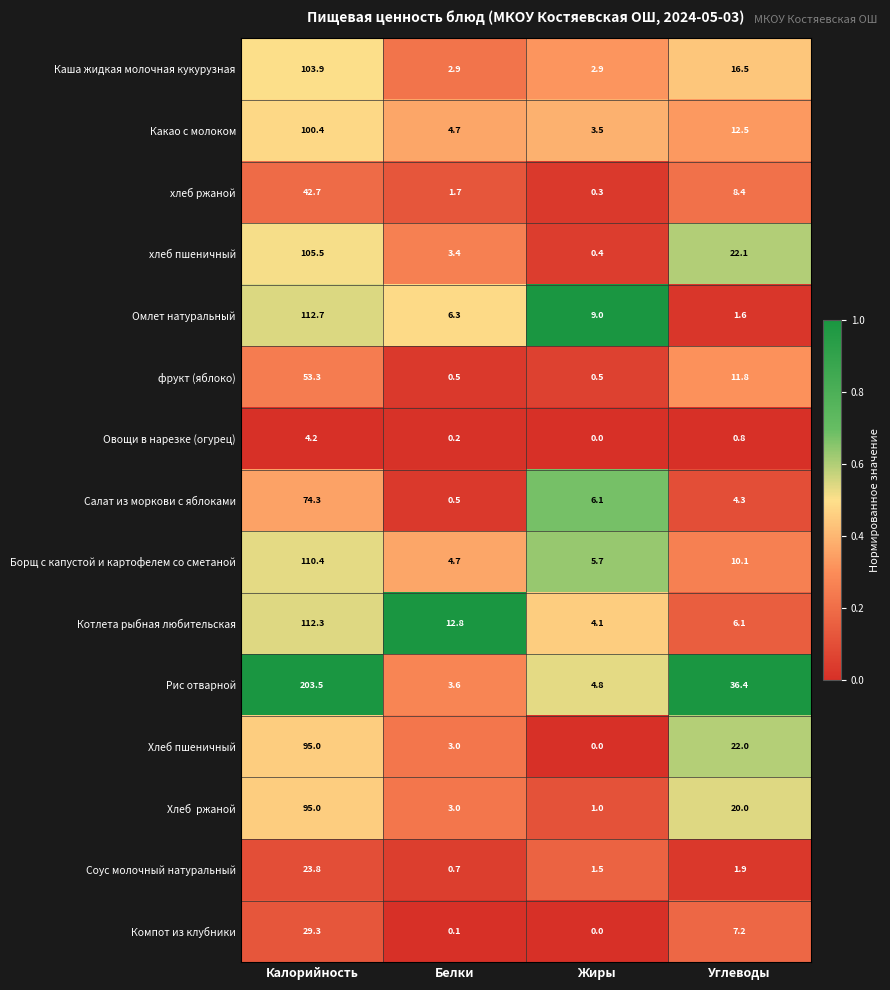

What is the difference between the second highest and minimum values in the Какао с молоком series?

9.0